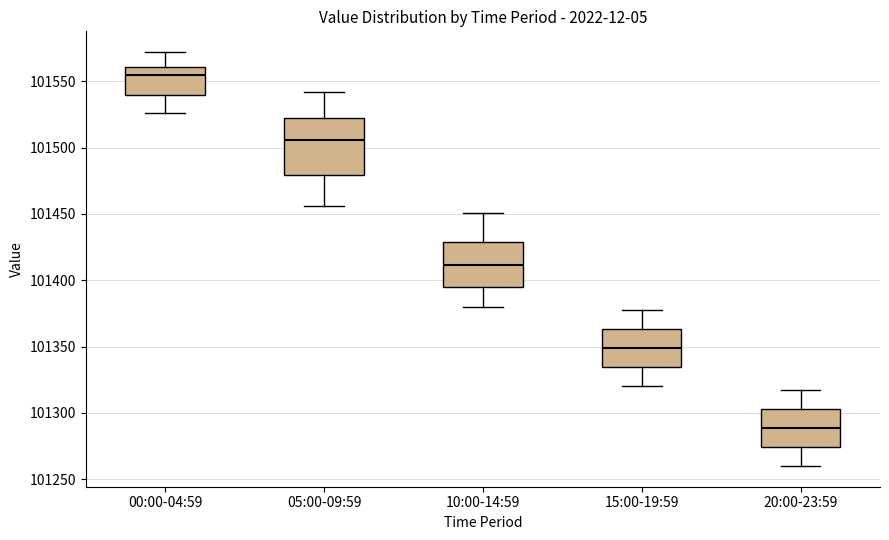

Where is the upper edge of the box for 20:00-23:59 on the y-axis? The values are not printed on the chart, so give them approximately, as read against the axis.

101305